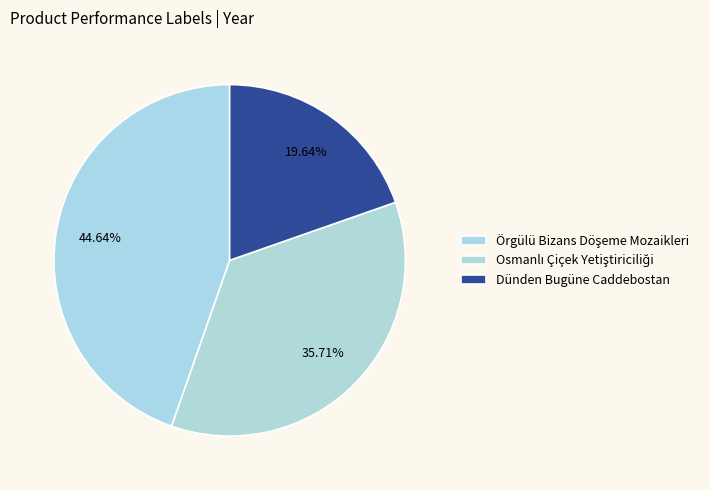

Is there a majority slice in this chart?

No